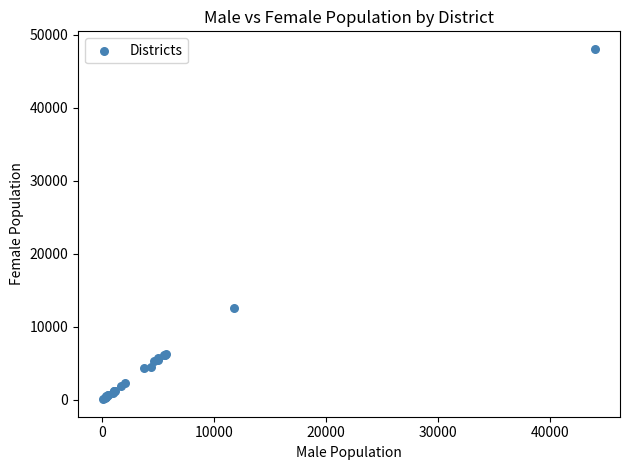

What Y value in the scatter plot is closest to 24078?

12590